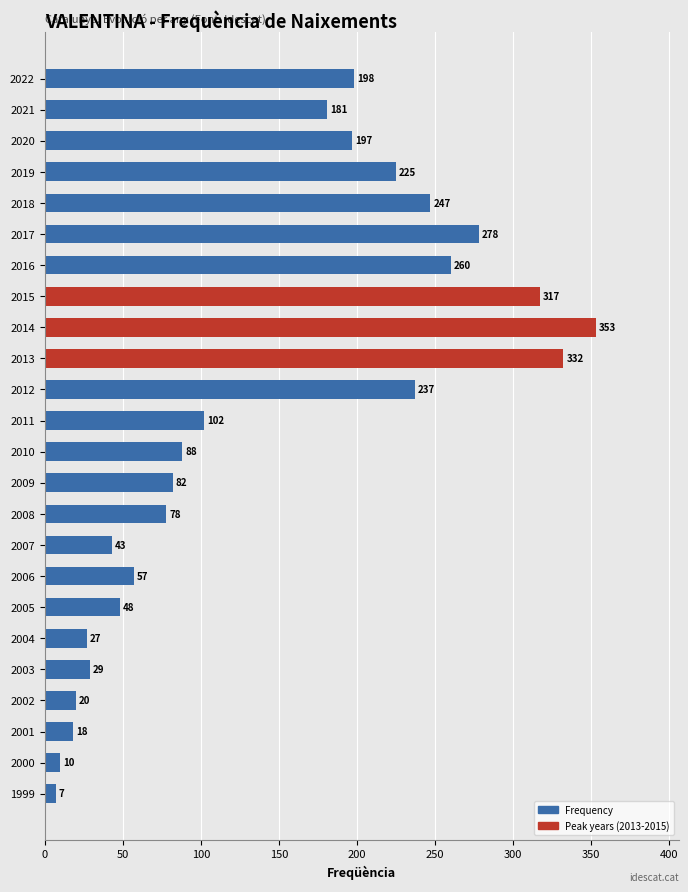

What is the value of the 11th bar from the top?

237